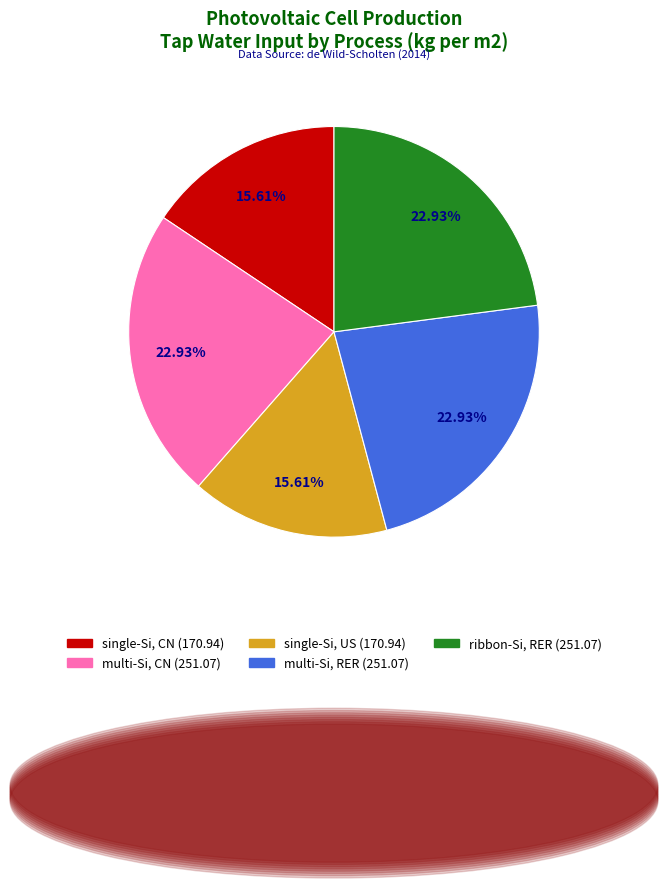

Is there a majority slice in this chart?

No